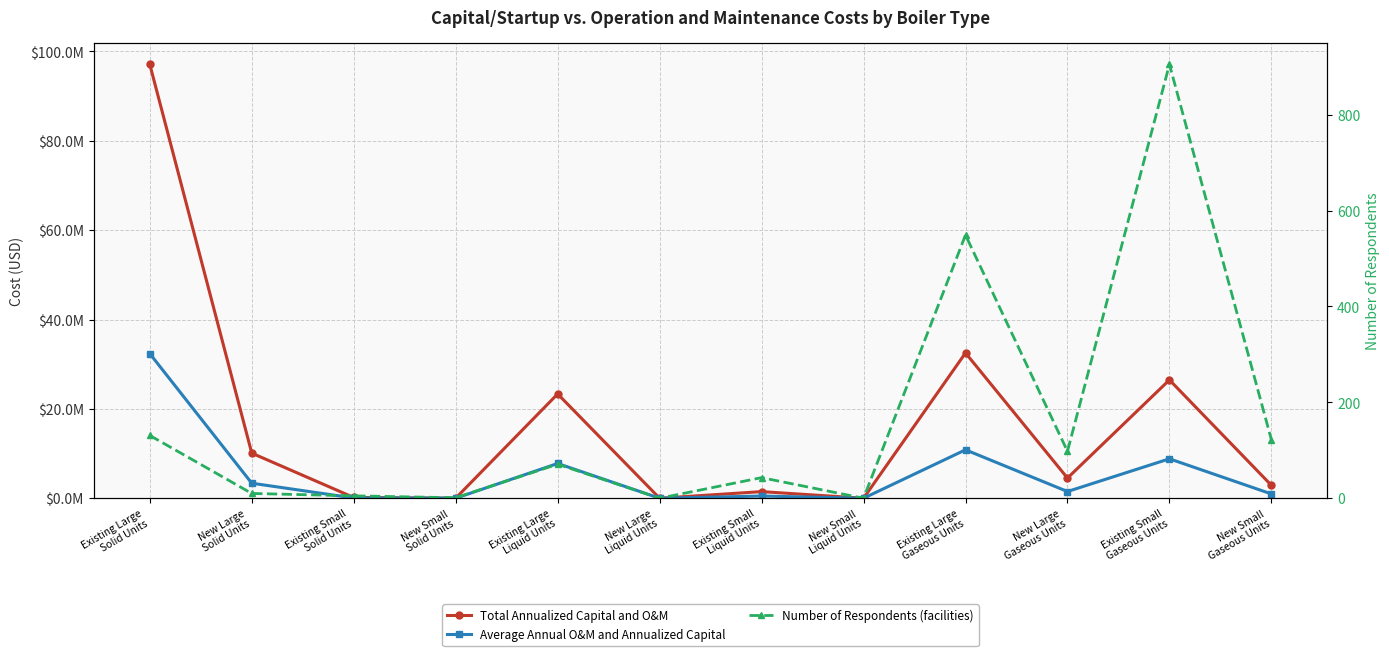

How many interior local peaks does the Average Annual O&M and Annualized Capital series have?

4